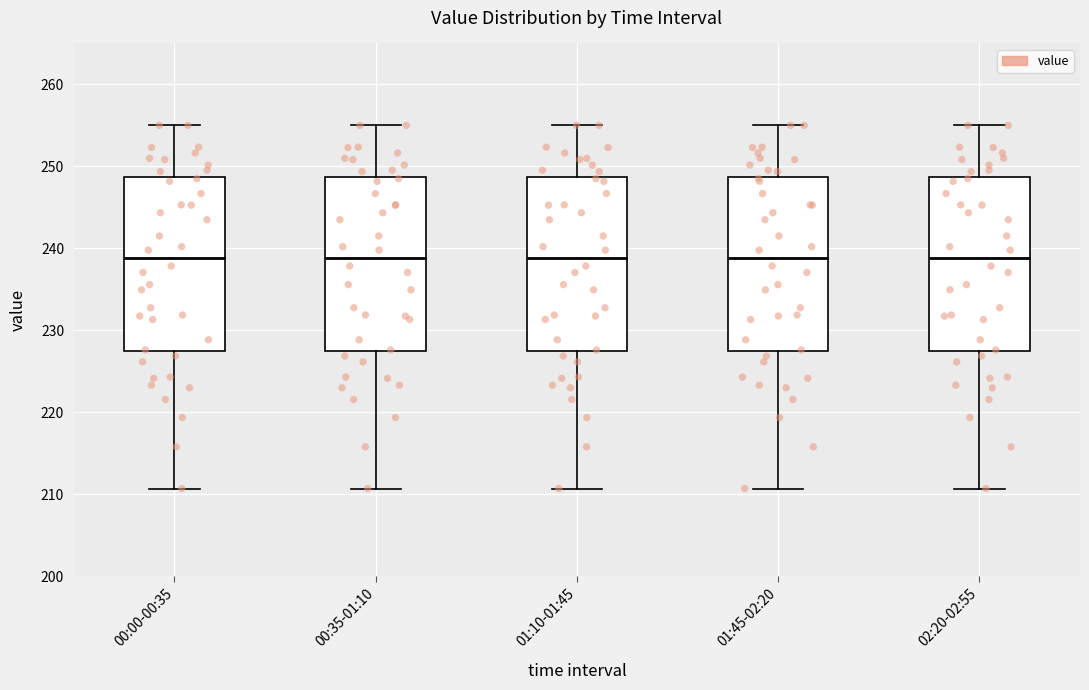

Reading left to right, transcribe this box plot: for each box, give where its median line is, the range the box spans, and where its two whiskers end, as read against the y-axis. The values are not printed on the chart, so give them approximately, as read against the axis.

00:00-00:35: median 239, box 227 to 249, whiskers 211 to 255
00:35-01:10: median 239, box 227 to 249, whiskers 211 to 255
01:10-01:45: median 239, box 227 to 249, whiskers 211 to 255
01:45-02:20: median 239, box 227 to 249, whiskers 211 to 255
02:20-02:55: median 239, box 227 to 249, whiskers 211 to 255